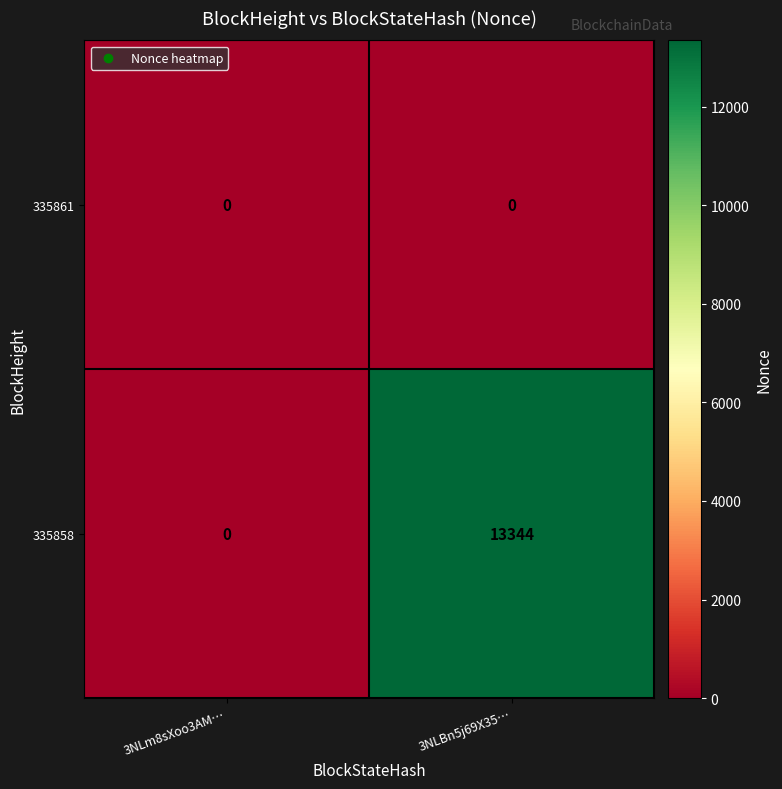

What is the difference between the maximum and minimum values in the 335858 series?

13344